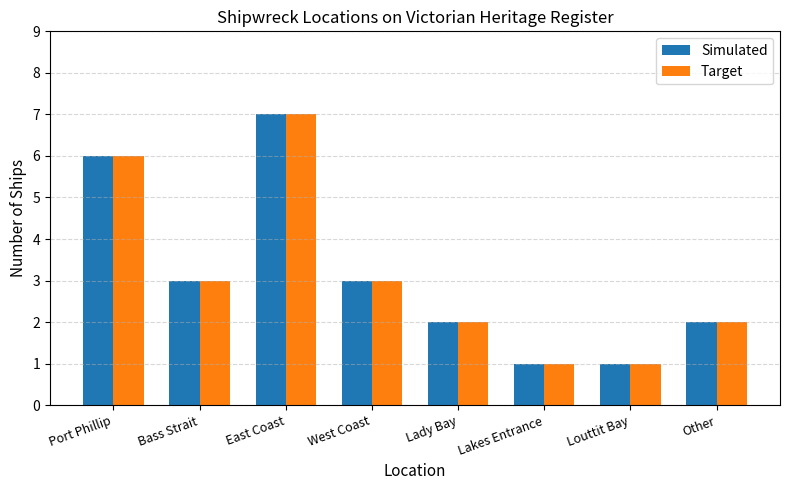

What is the total value across all series at Other?

4